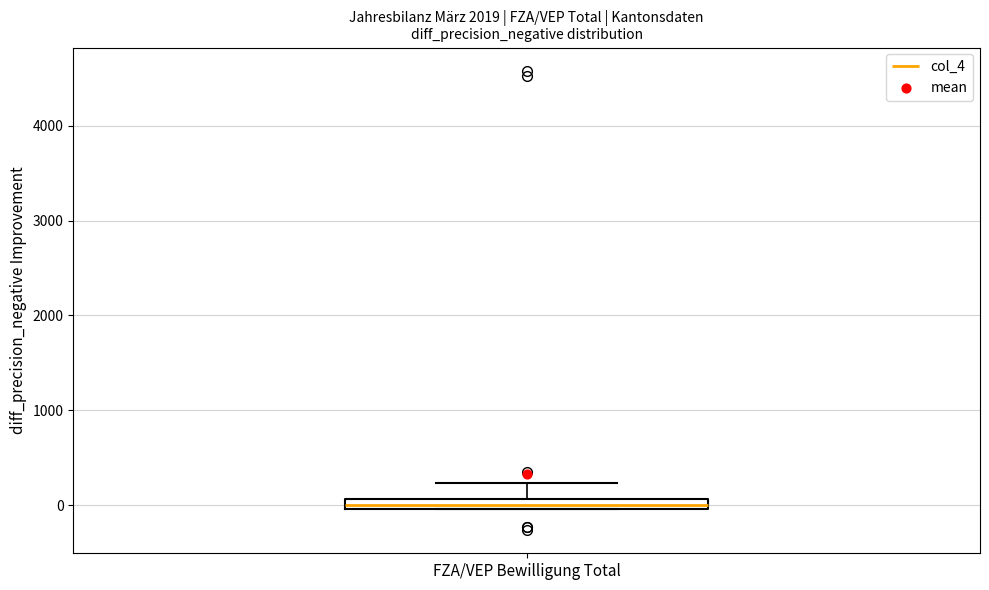

Where is the upper edge of the box for FZA/VEP Bewilligung Total on the y-axis? The values are not printed on the chart, so give them approximately, as read against the axis.

100